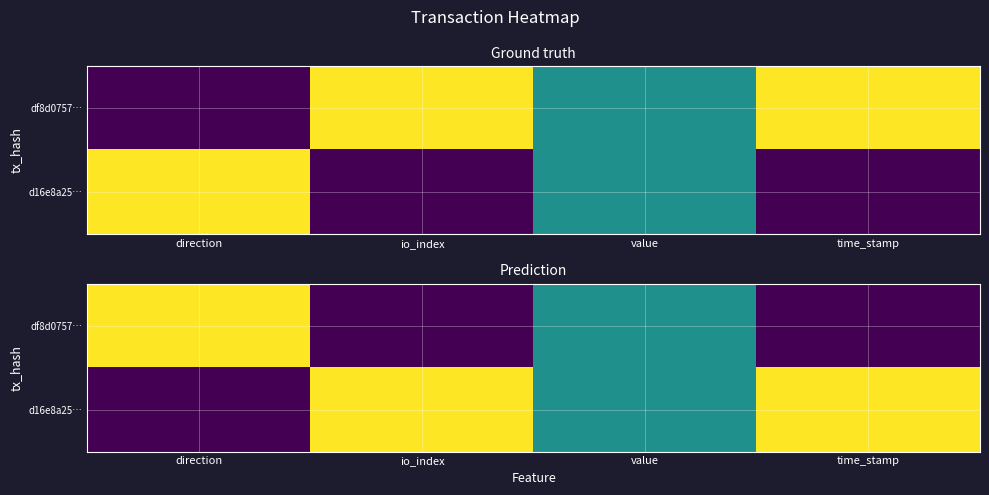

How many categories are shown in the chart?

4